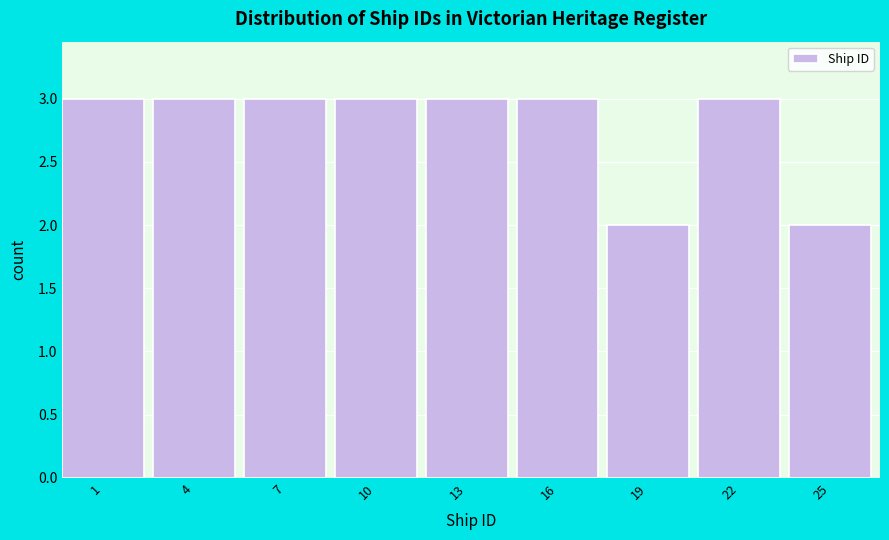

Reading right to left, transcribe all the data shown in this chart.

2	3	2	3	3	3	3	3	3